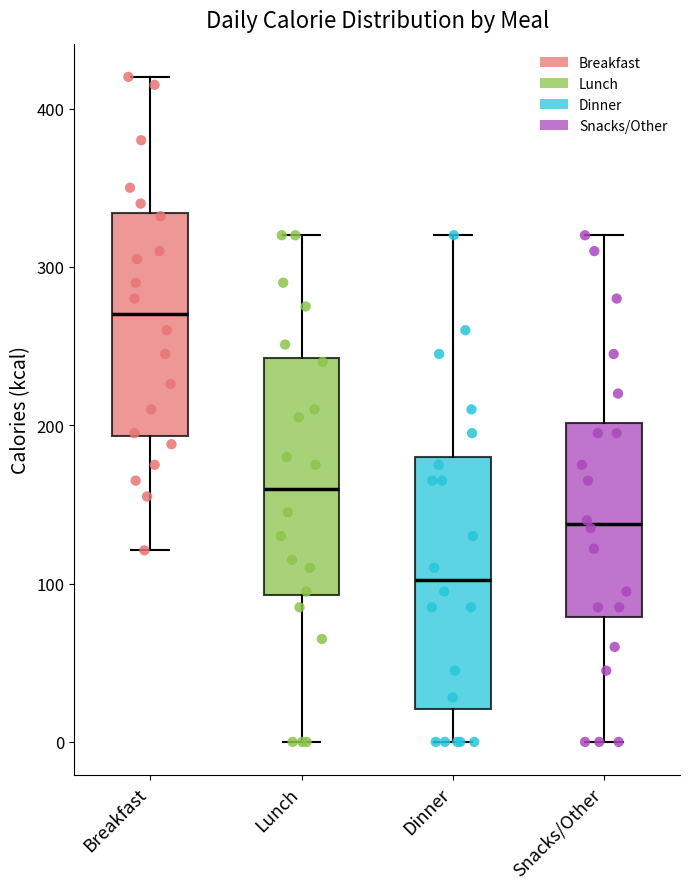

Where is the lower edge of the box for Dinner on the y-axis? The values are not printed on the chart, so give them approximately, as read against the axis.

20